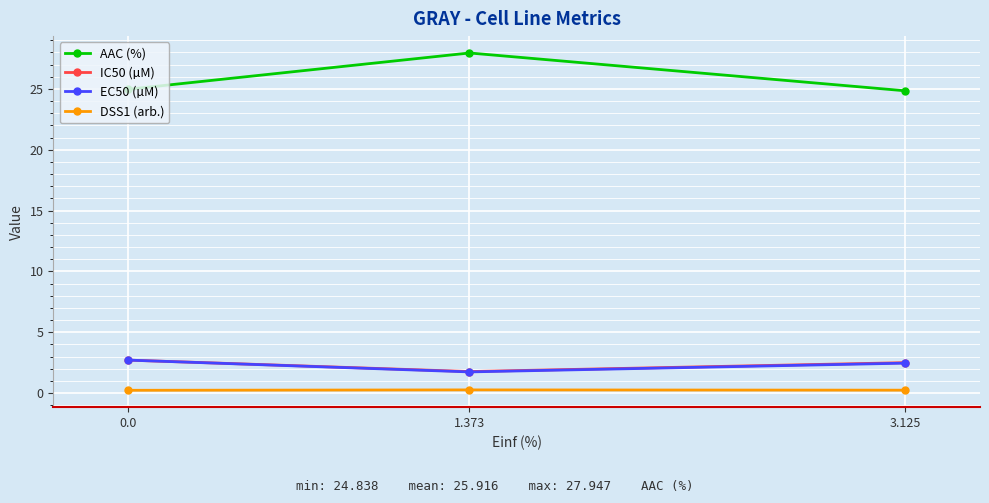

Where is IC50 (µM) nearest to the value 2?

1.373